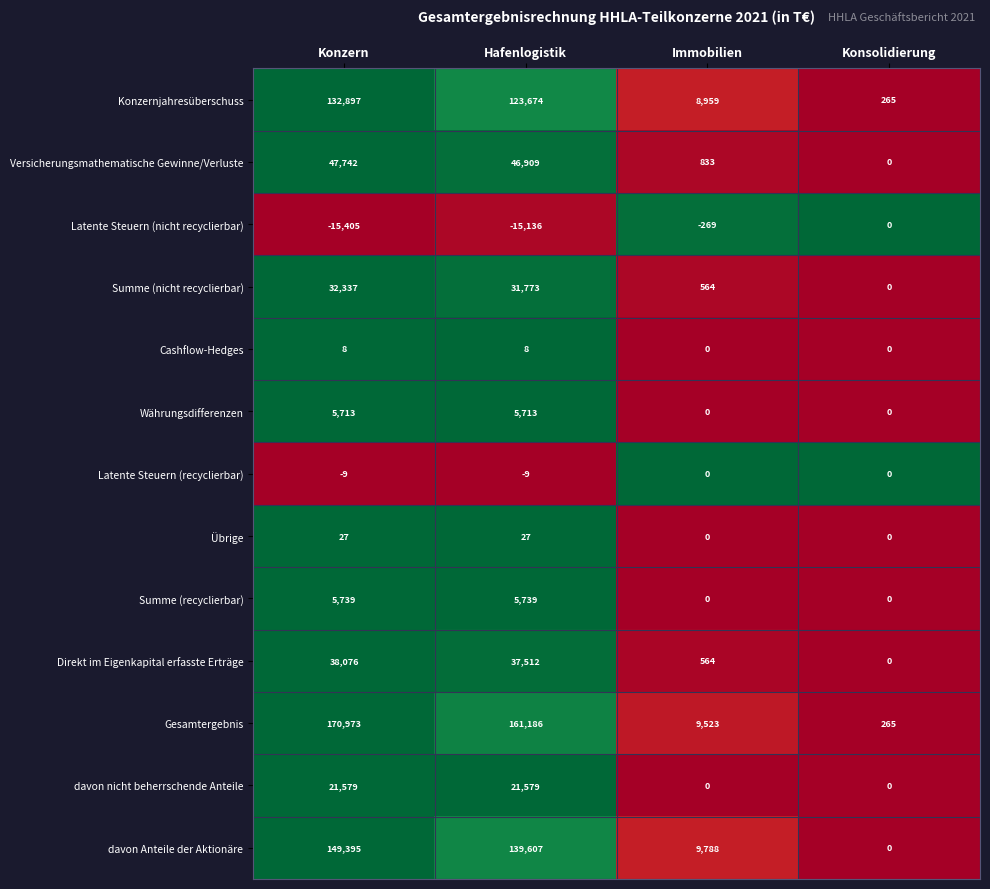

Which series has the largest range (max minus min)?

Gesamtergebnis